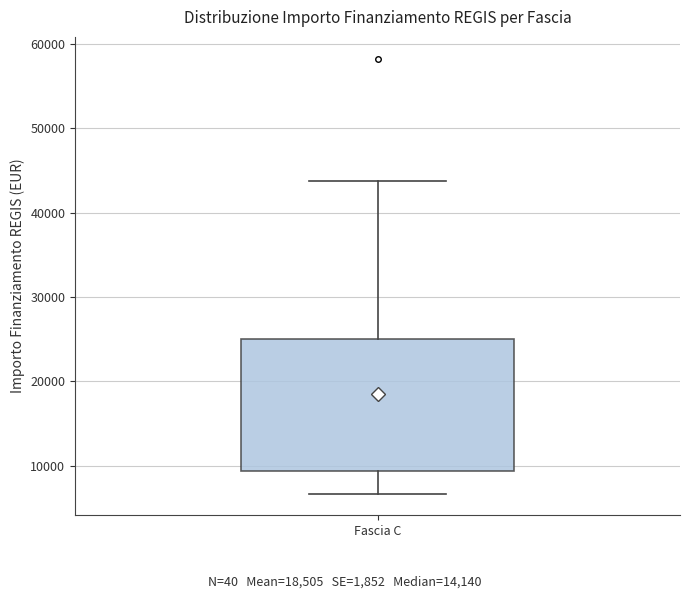

Where does the median line of the box for Fascia C sit on the y-axis? The values are not printed on the chart, so give them approximately, as read against the axis.

14000